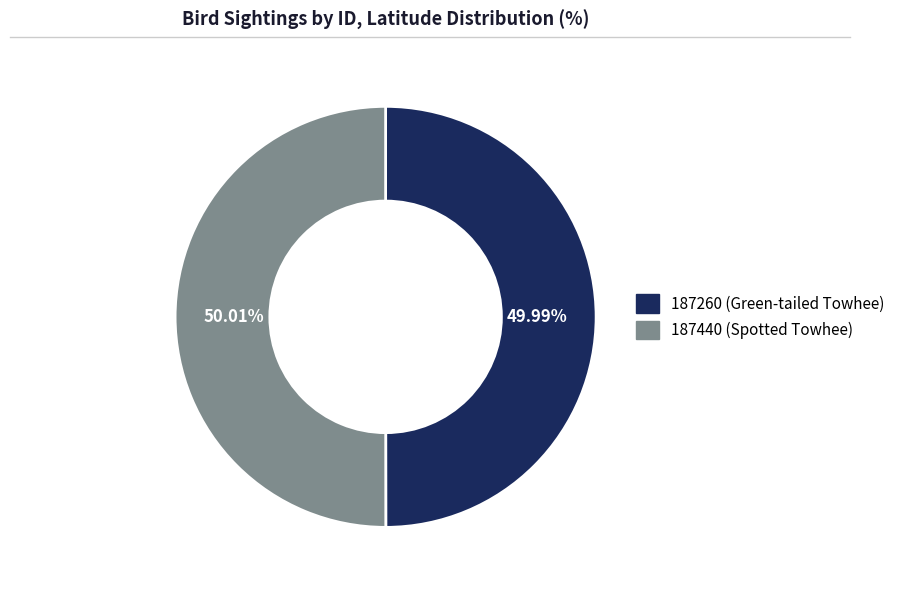

Approximately how many times larger is the value at 187260 (Green-tailed Towhee) compared to 187440 (Spotted Towhee)?

1.0